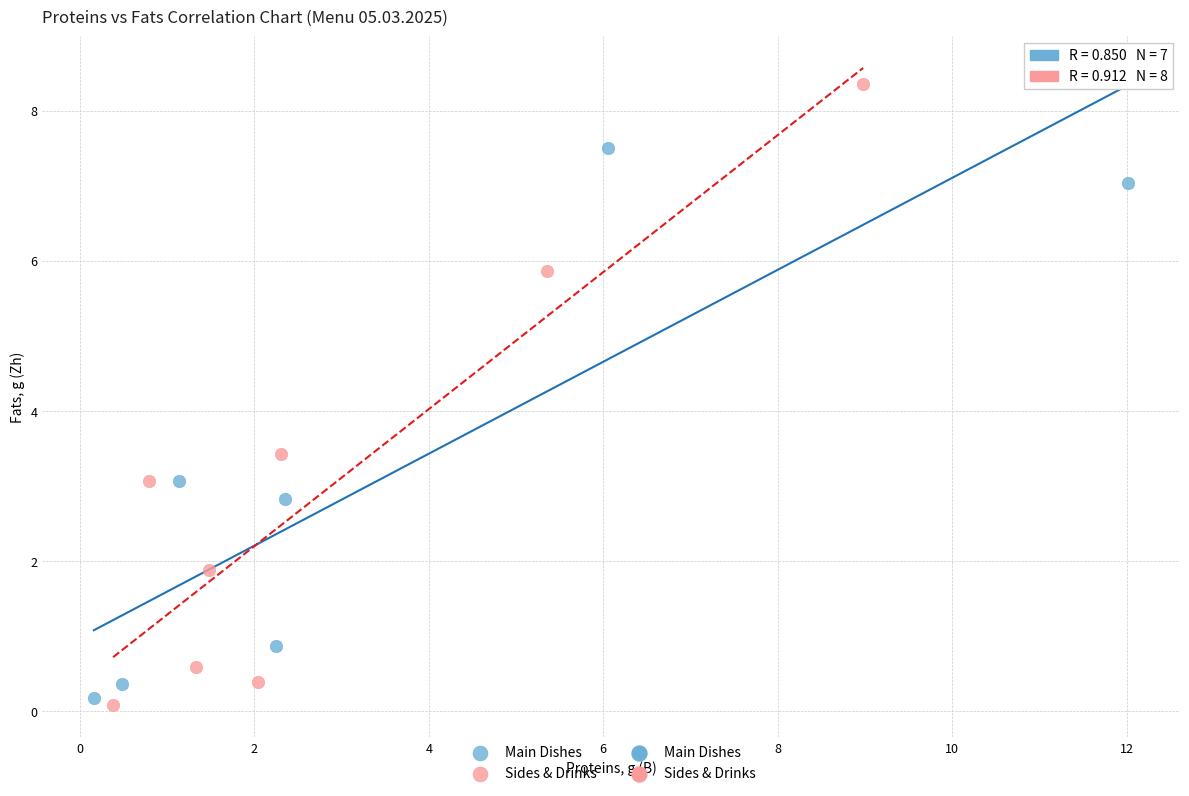

Which series has the largest Y range (max minus min)?

Sides & Drinks